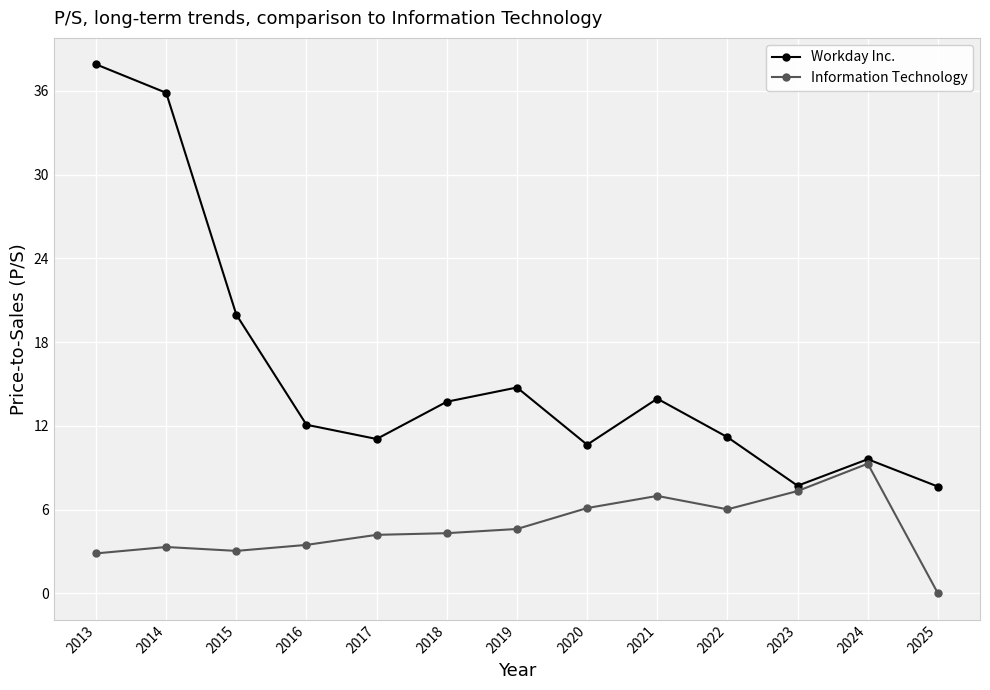

Which series changed the most between 2016 and 2019?

Workday Inc.